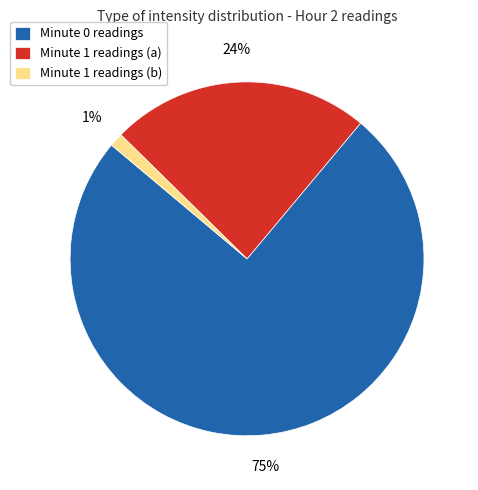

Is there any slice that represents more than half of the pie?

Yes